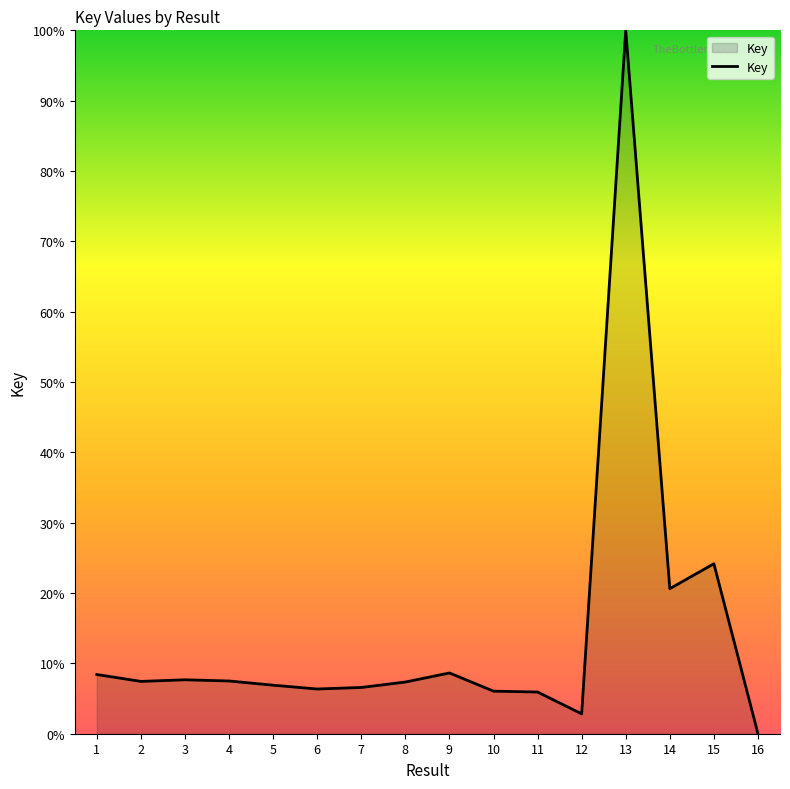

At which category does the chart reach its minimum across all series?

16